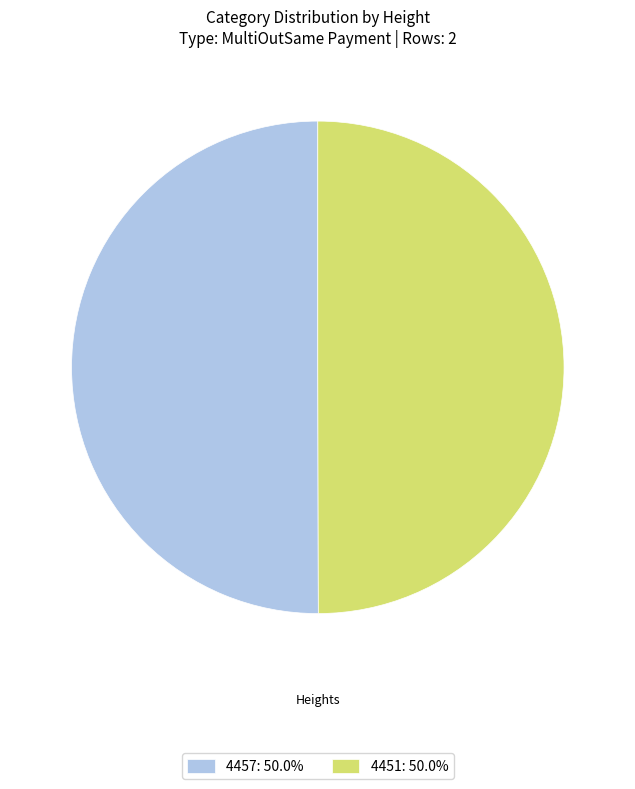

Combined, do 4457 and 4451 account for over 50%?

Yes